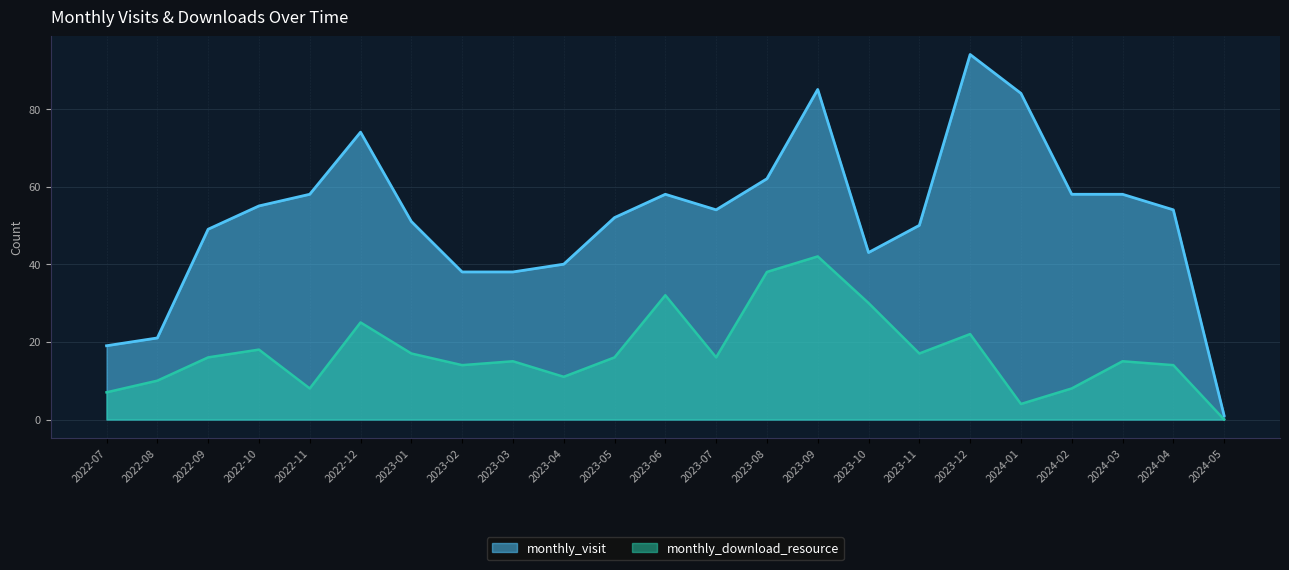

The value of monthly_download_resource at 2024-01 is 4. True or false?

True